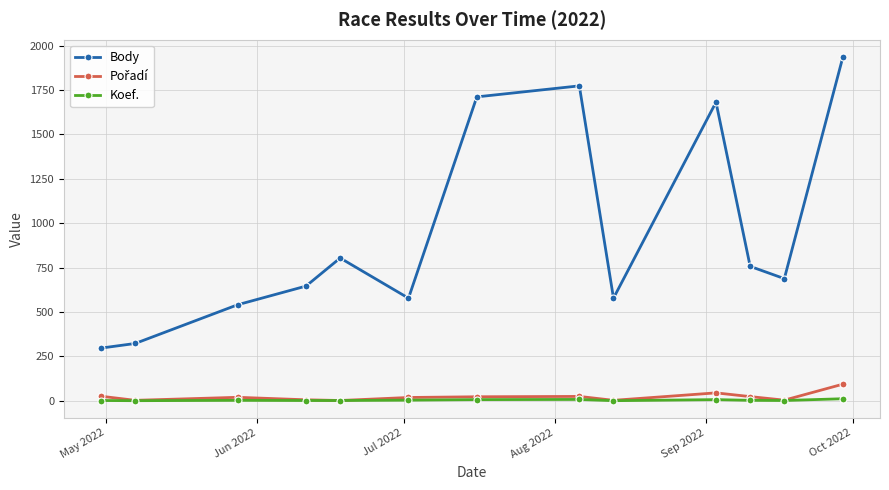

What is the greatest value displayed?

1936